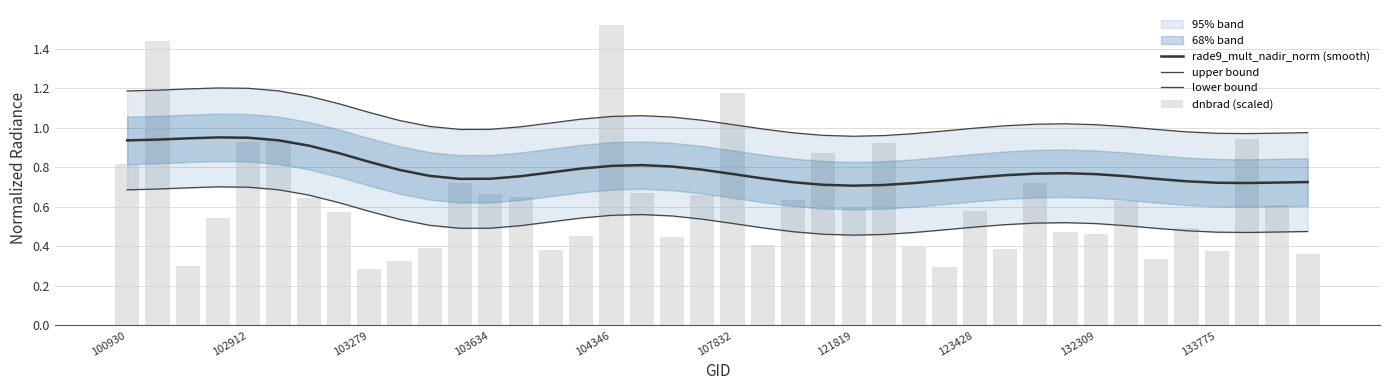

List the series in order of their overall mean, highest first.

upper bound, rade9_mult_nadir_norm (smooth), dnbrad (scaled), lower bound